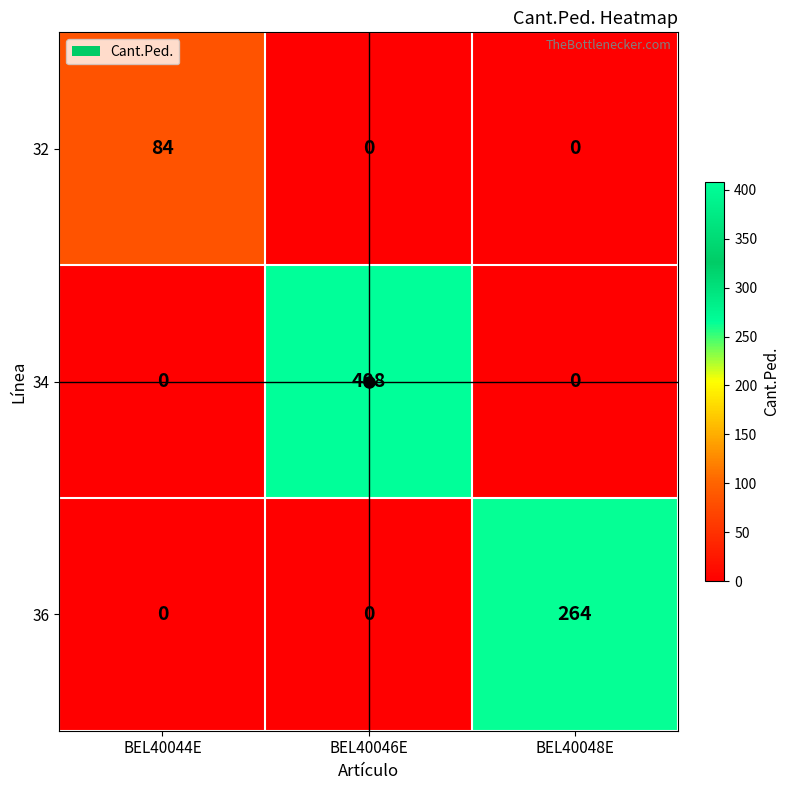

What is the difference between the highest and lowest values at BEL40048E?

264